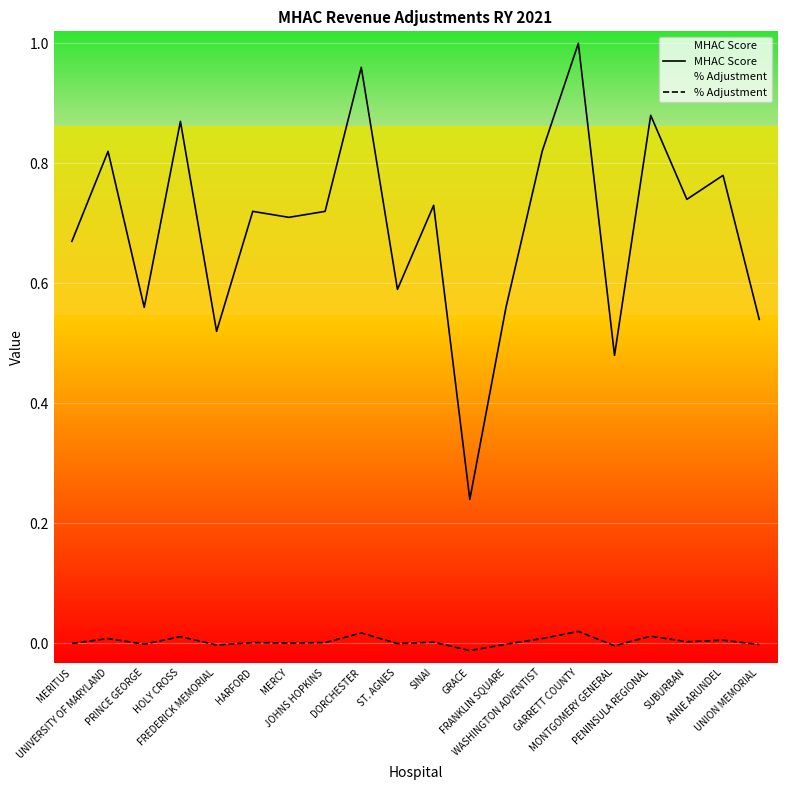

Does the chart display data point markers on the line(s)?

No